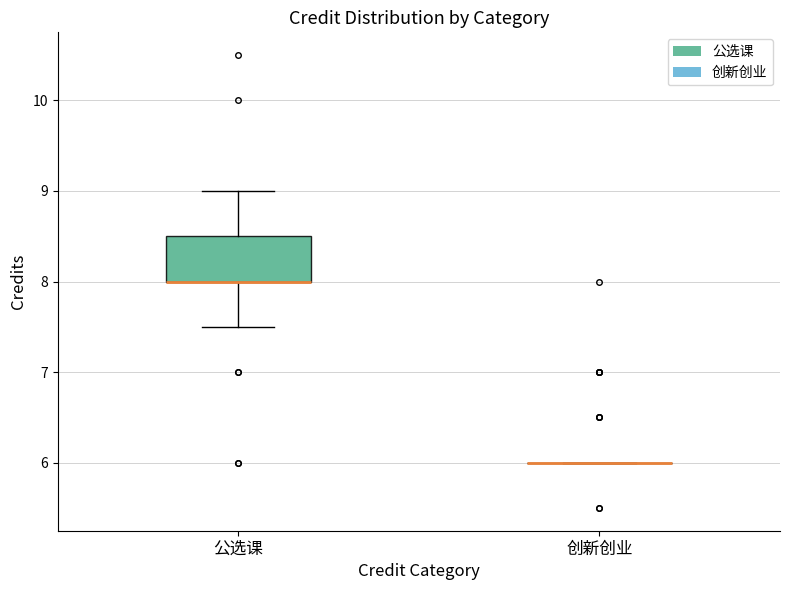

Reading left to right, read every box against the y-axis: the position of its median line, the range the box covers, and the ends of its whiskers. The values are not printed on the chart, so give them approximately, as read against the axis.

公选课: median 8.0 (drawn on the box's lower edge), box 8.0 to 8.5, whiskers 7.5 to 9.0
创新创业: box collapsed to a line at 6.0, whiskers 6.0 to 6.0